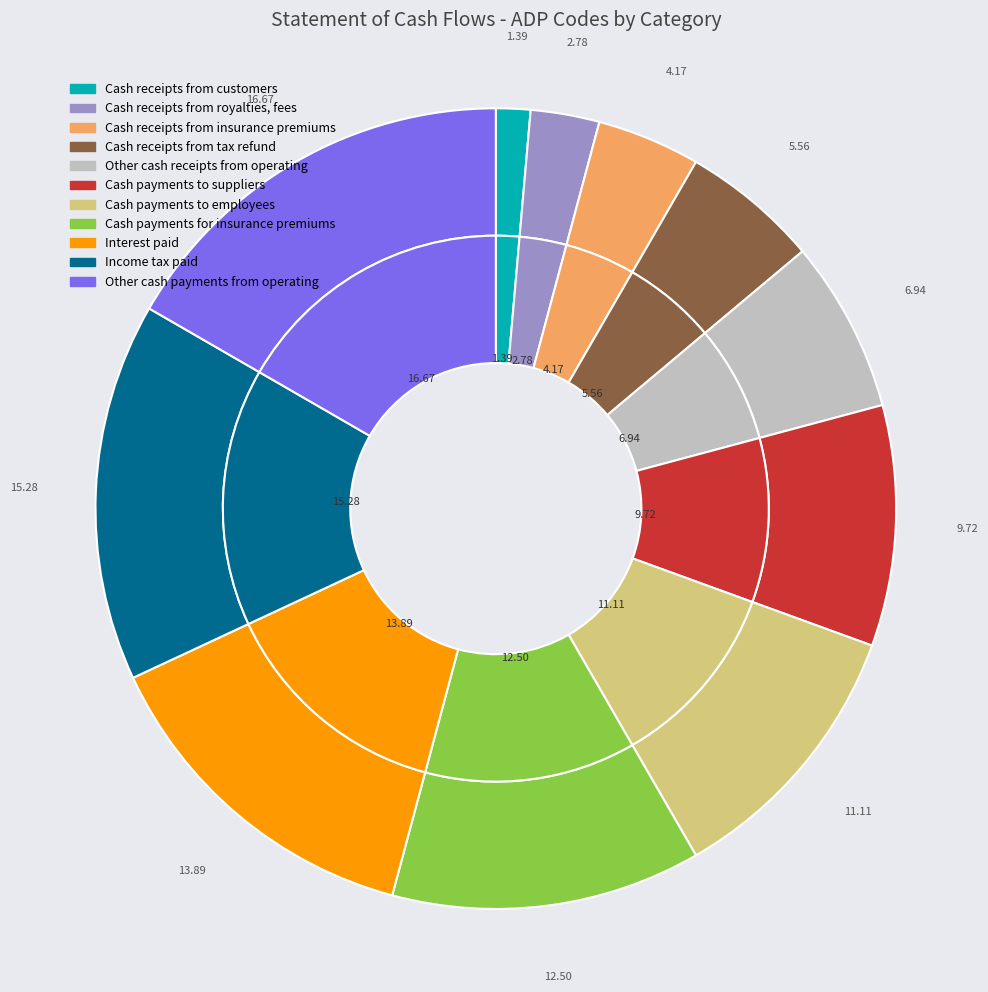

Does Cash receipts from customers represent more than half of the total?

No